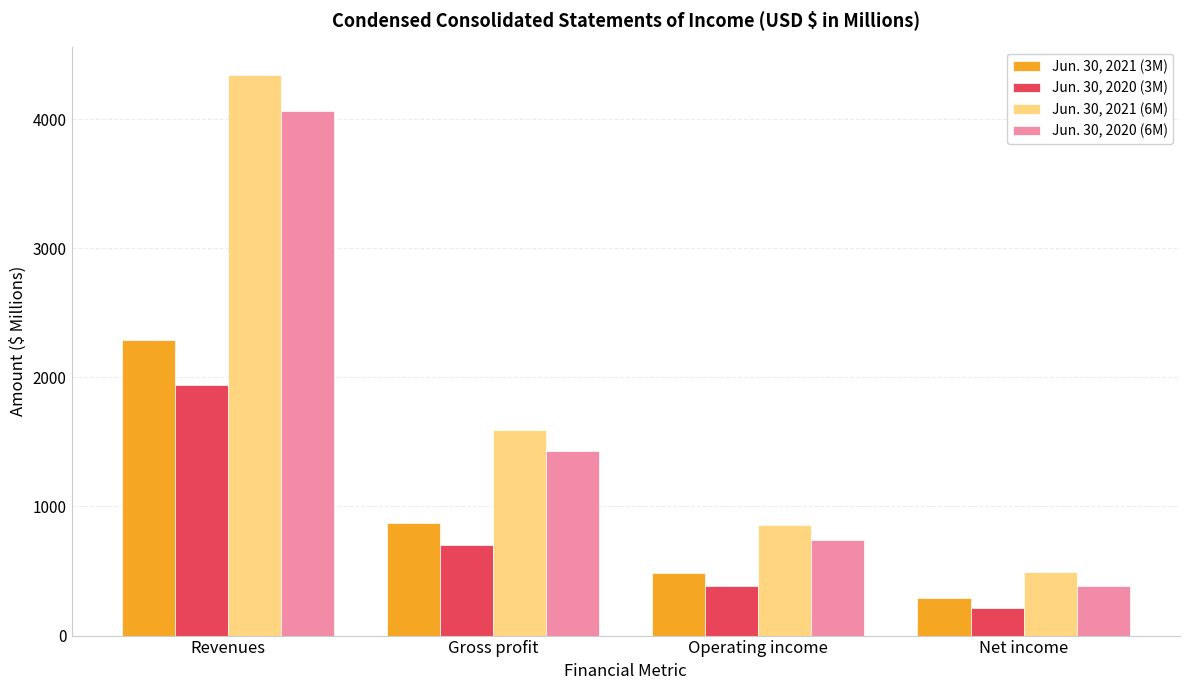

What is the total value across all series at Gross profit?

4593